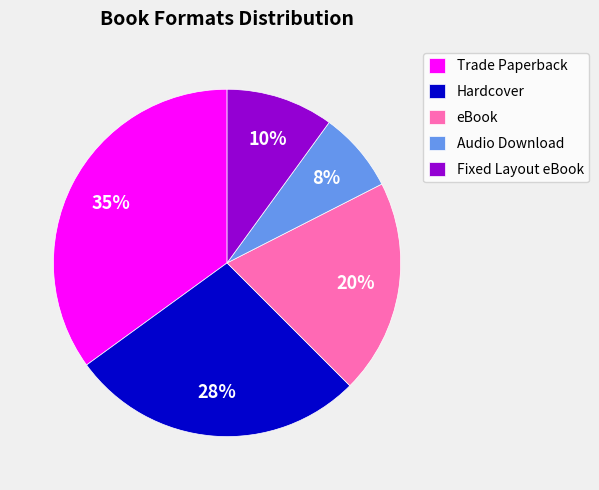

Is Hardcover the majority of the pie?

No